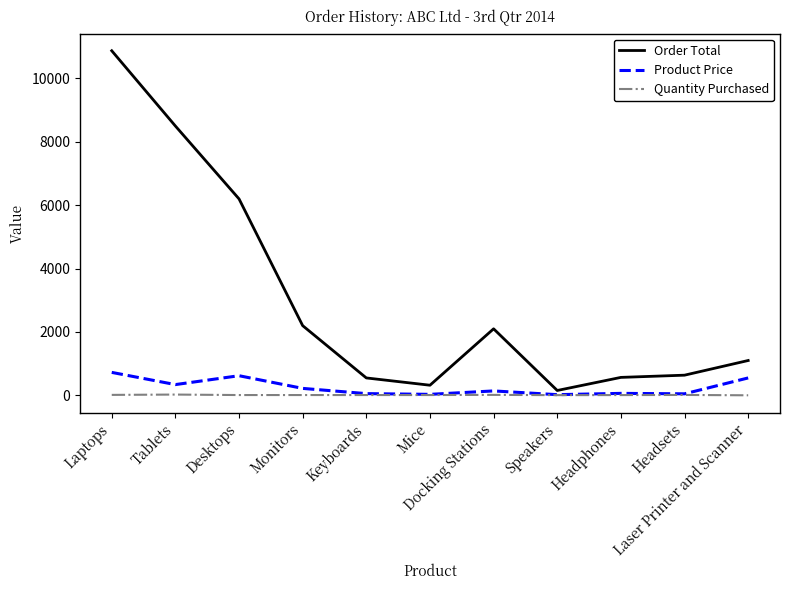

What is the total value across all series at Desktops?

6830